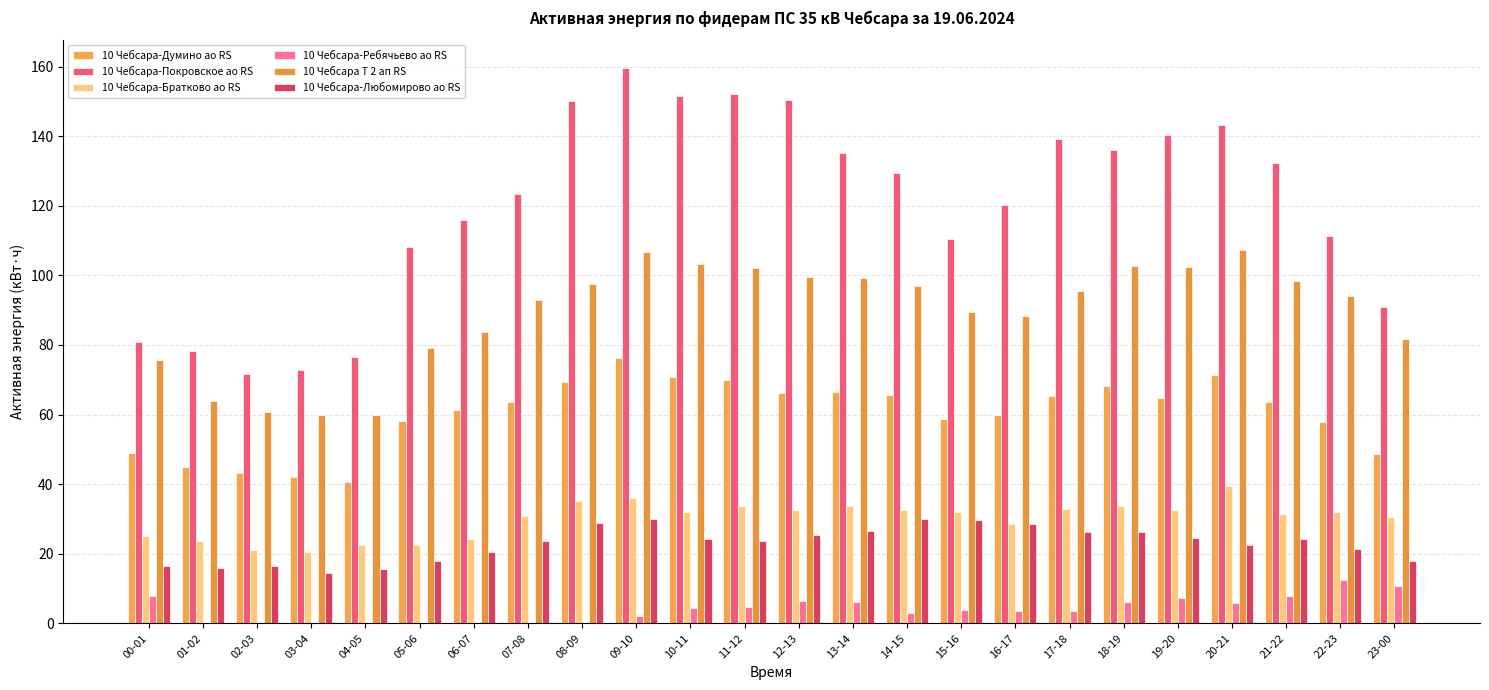

At 00-01, list the series in order from largest to smallest.

10 Чебсара-Покровское ао RS, 10 Чебсара Т 2 ап RS, 10 Чебсара-Думино ао RS, 10 Чебсара-Братково ао RS, 10 Чебсара-Любомирово ао RS, 10 Чебсара-Ребячьево ао RS